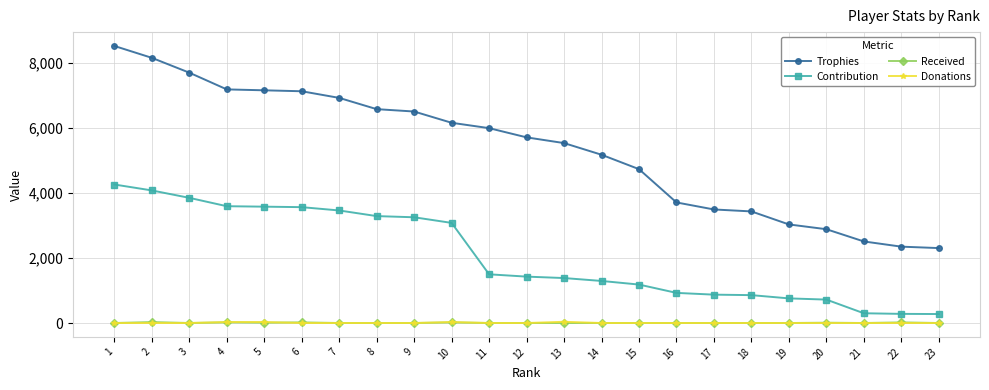

What is the difference between the maximum and minimum values in the Donations series?

38